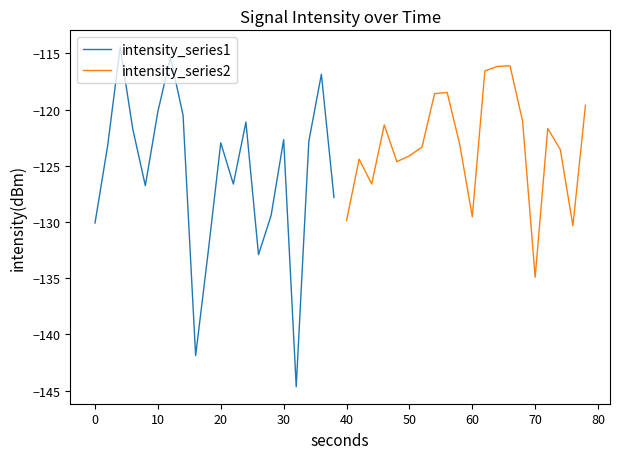

Is it true that intensity_series1 equals -81.3 at 30?

False